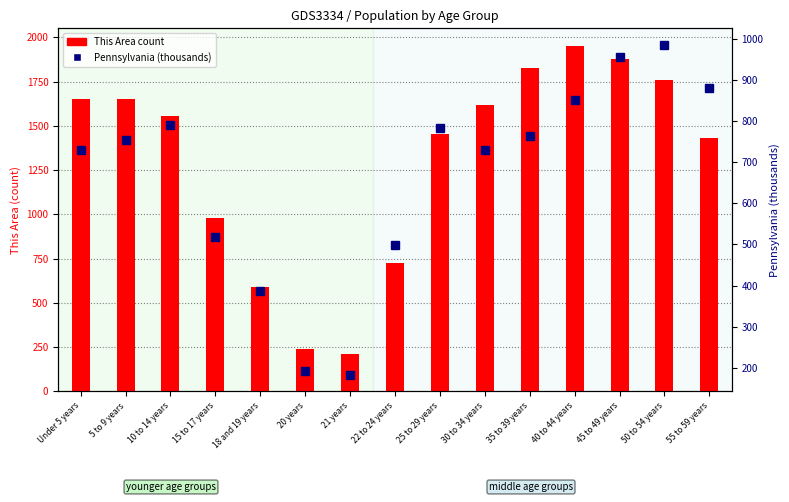

What is the difference between the This Area (count) values at 35 to 39 years and 21 years?

1613.0